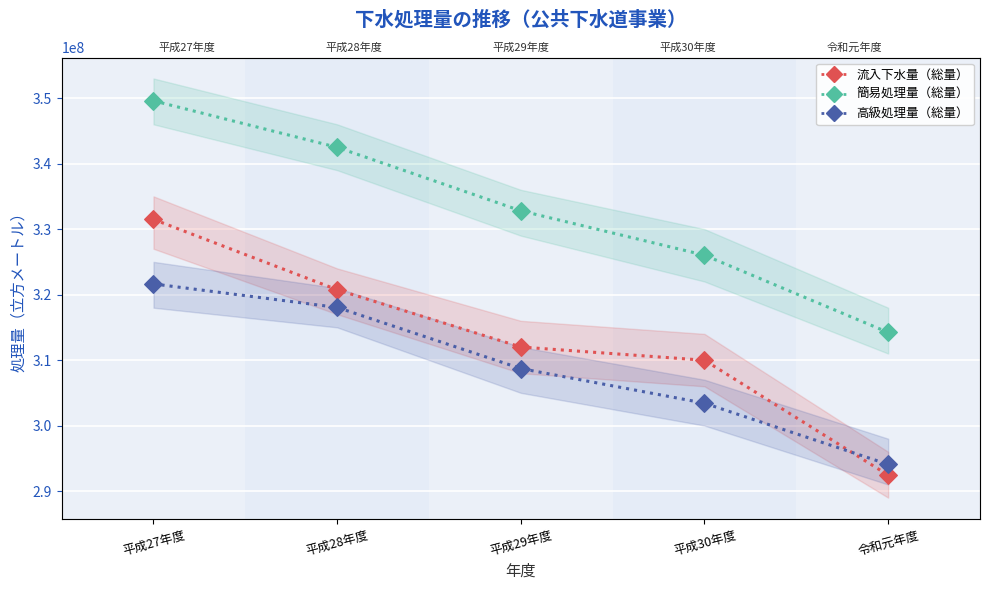

At which category is the sum across all series the highest?

平成27年度